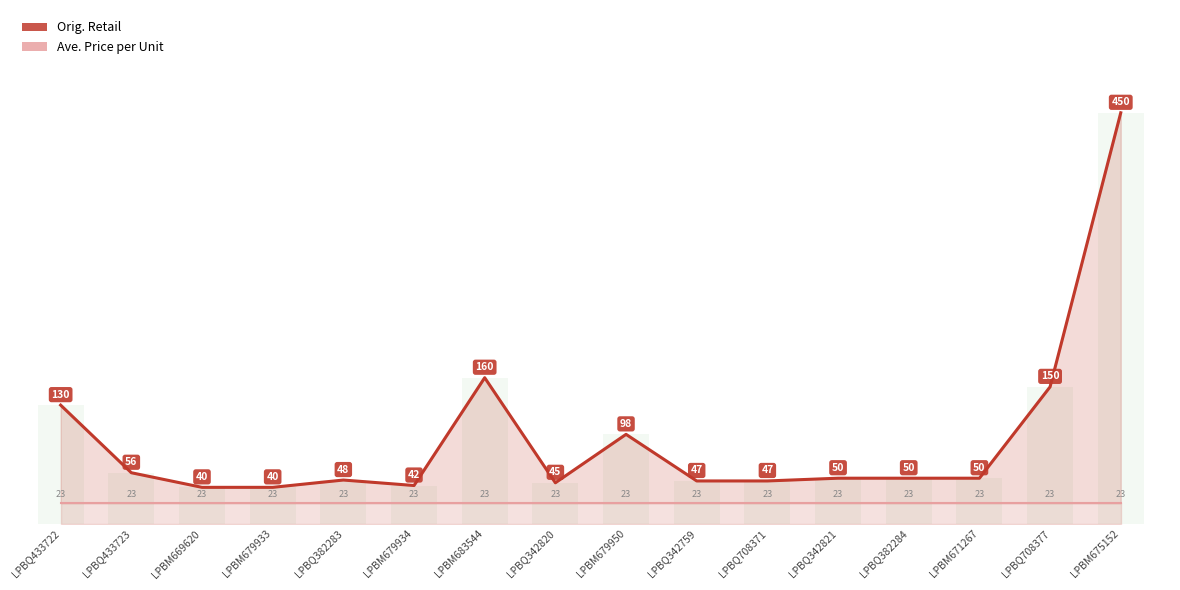

What is the label of the 11th bar from the left?

LPBQ708371